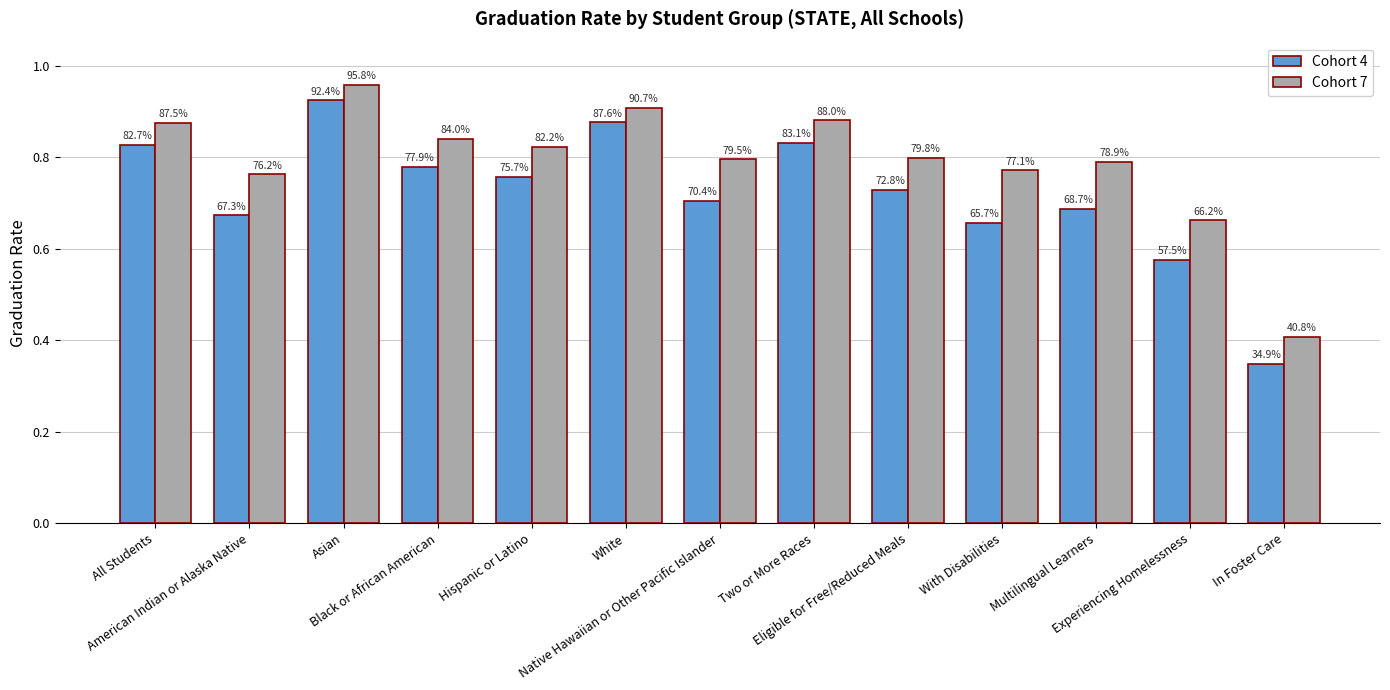

What is the maximum value for Cohort 4?

0.9